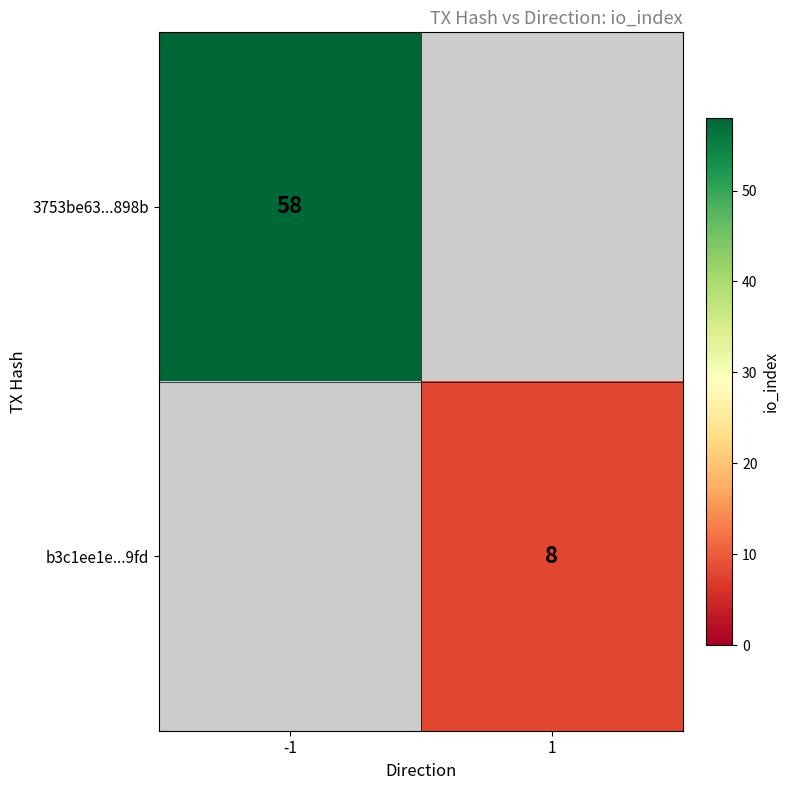

Between 1 and -1, which is larger?

-1